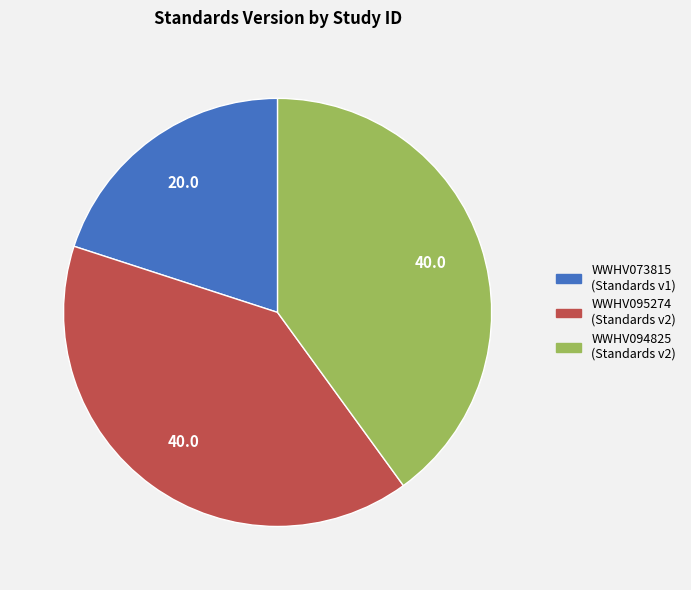

Between WWHV094825 and WWHV073815, which is larger?

WWHV094825